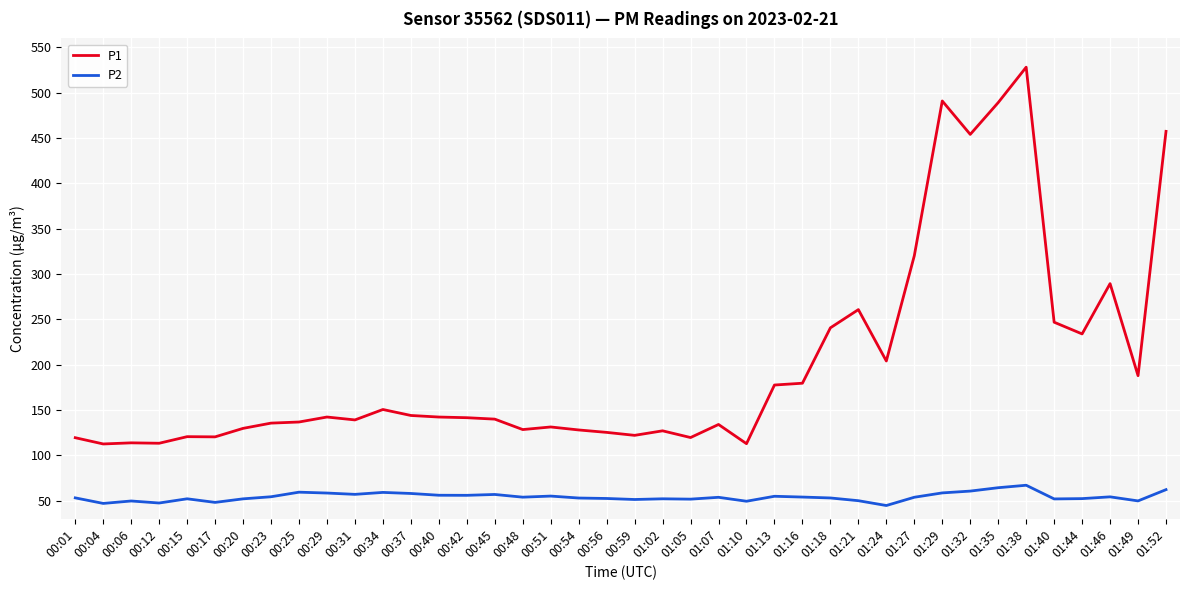

Is the value of P1 at 00:40 greater than the value of P2 at 01:35?

Yes